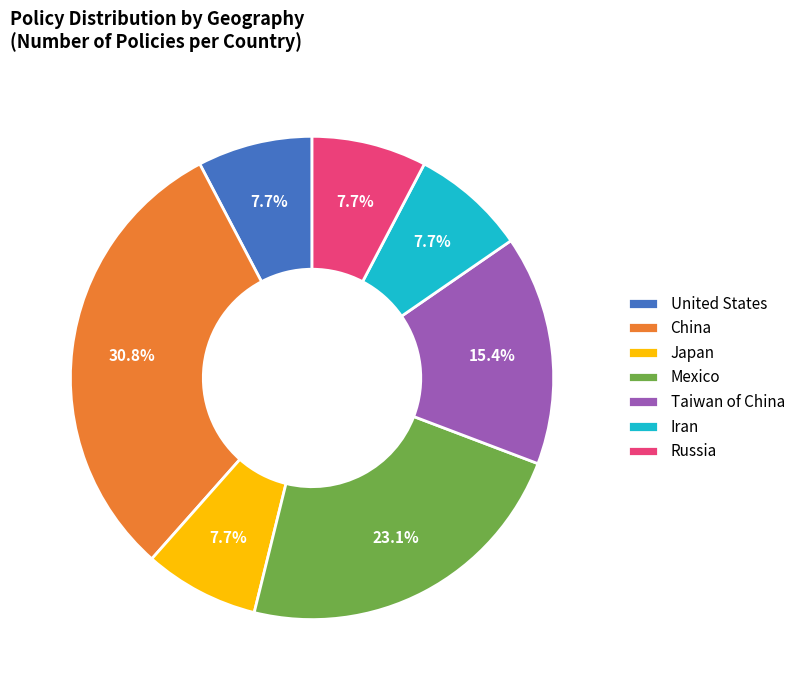

What percentage is NOT represented by Russia?

92.3%